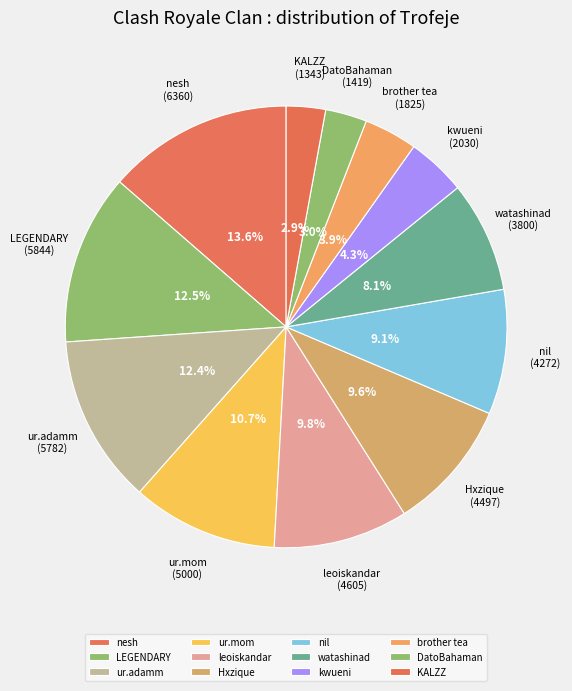

True or false: kwueni accounts for 4% of the total.

True